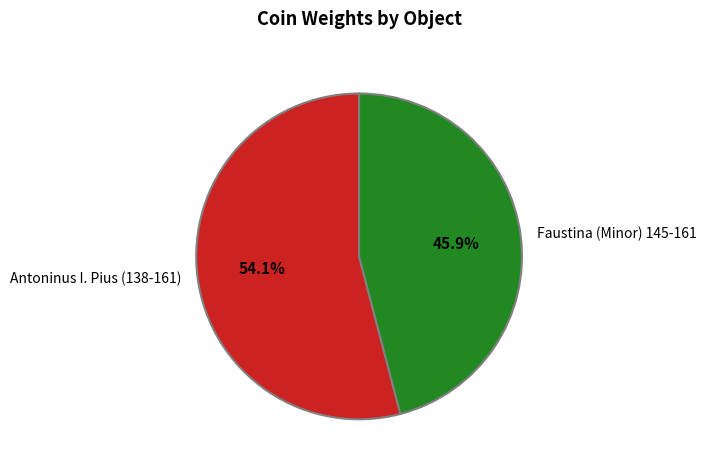

Between Faustina (Minor) 145-161 and Antoninus I. Pius (138-161), which is larger?

Antoninus I. Pius (138-161)